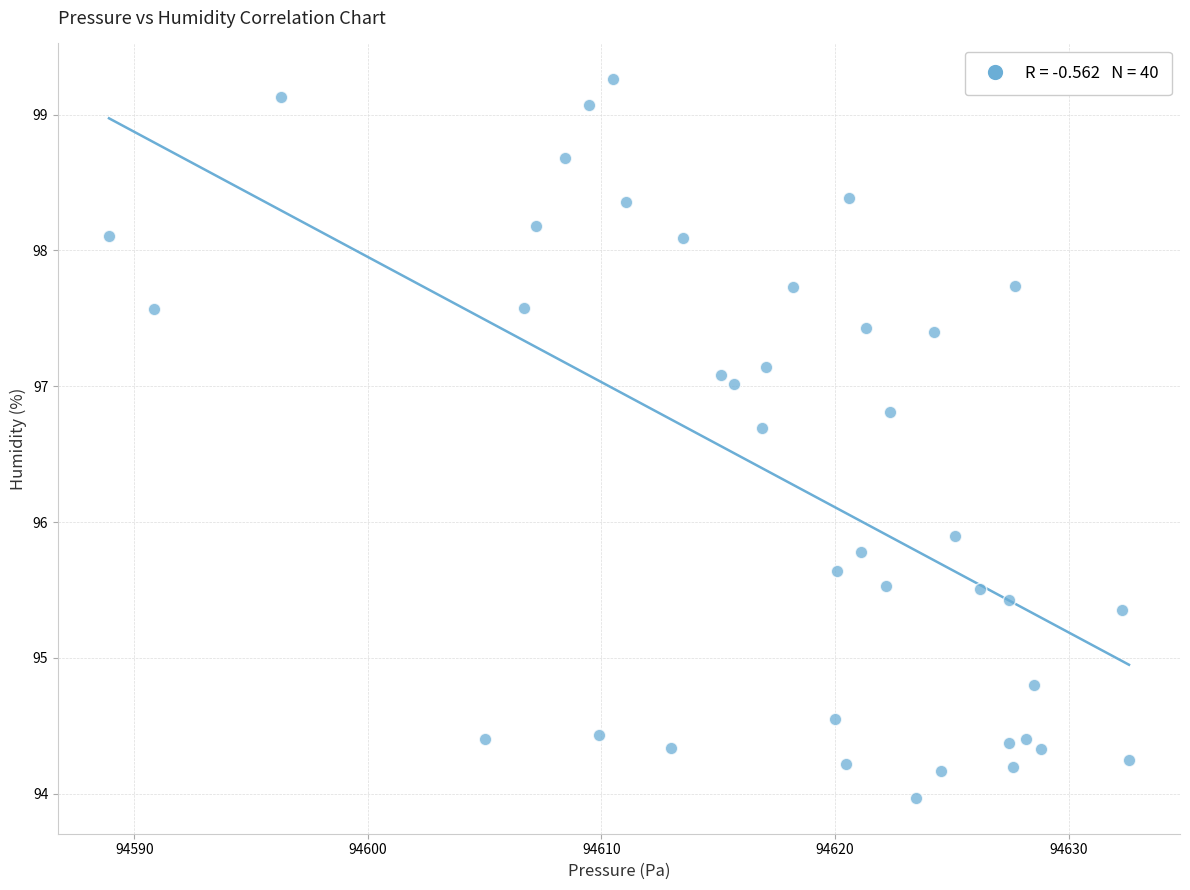

What Y value in the scatter plot is closest to 96?

95.9